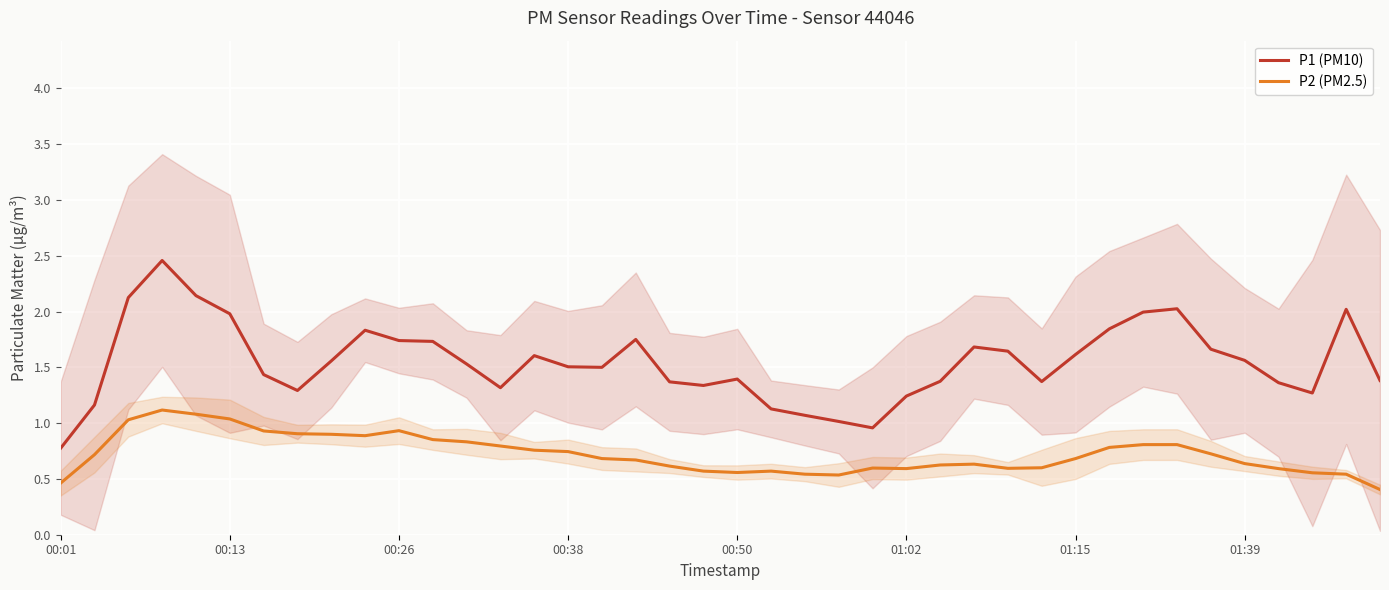

Where is P1 (PM10) nearest to the value 1?

23